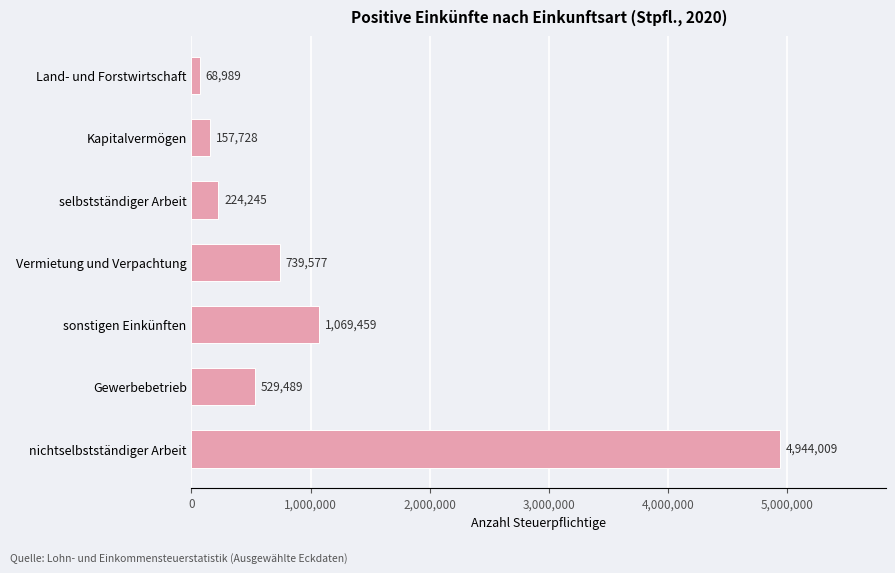

Rank the categories by value from highest to lowest.

nichtselbstständiger Arbeit, sonstigen Einkünften, Vermietung und Verpachtung, Gewerbebetrieb, selbstständiger Arbeit, Kapitalvermögen, Land- und Forstwirtschaft